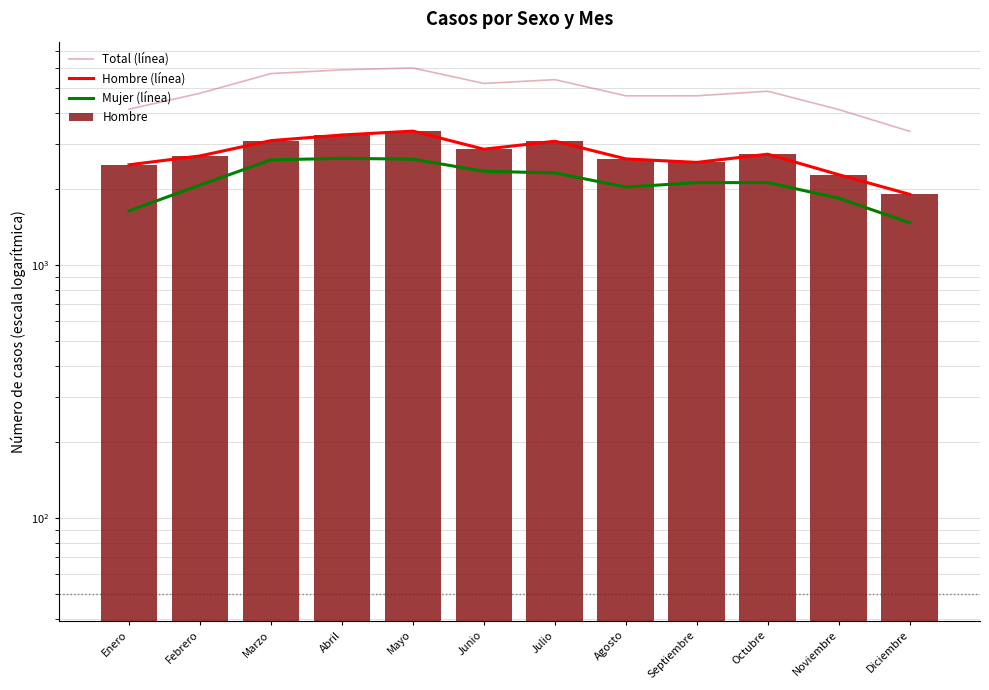

The Mujer (línea) series shows 3578 at Septiembre. True or false?

False